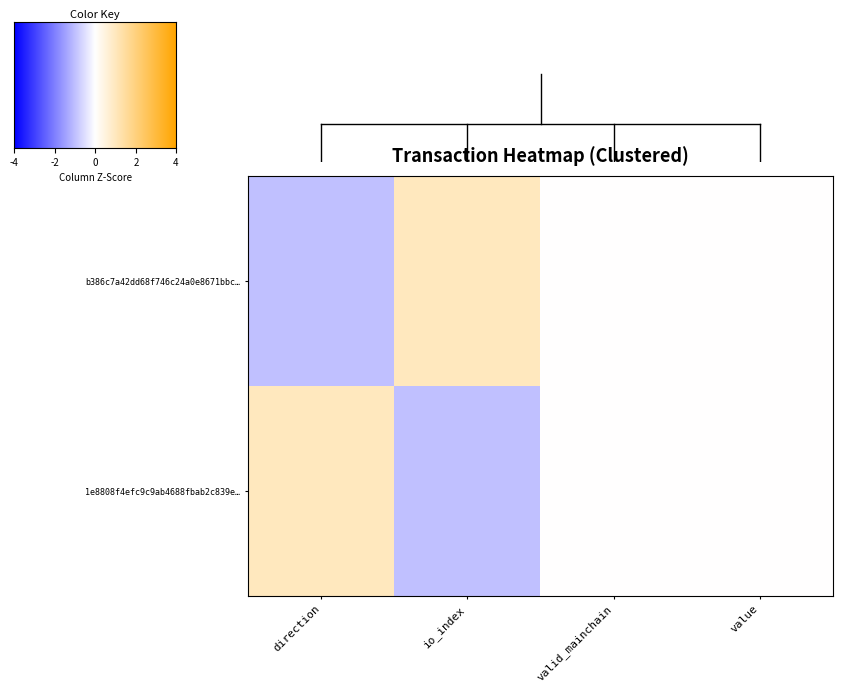

Rank the series by their maximum value, from lowest to highest.

b386c7a42dd68f746c24a0e8671bbc…, 1e8808f4efc9c9ab4688fbab2c839e…